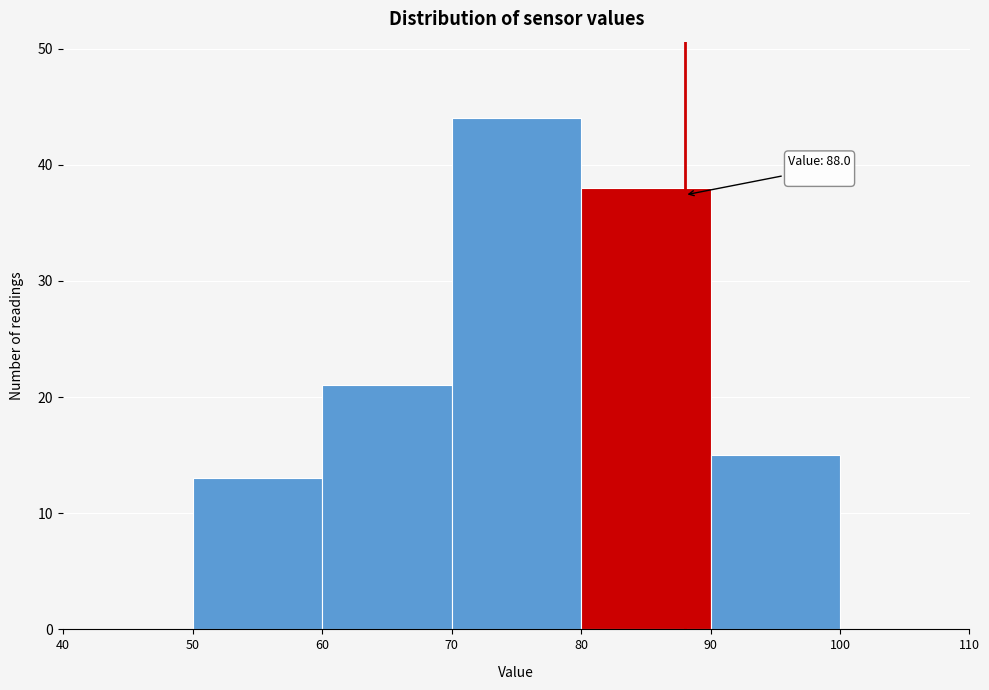

Over which range of the x-axis is the bar tallest?

70 to 80